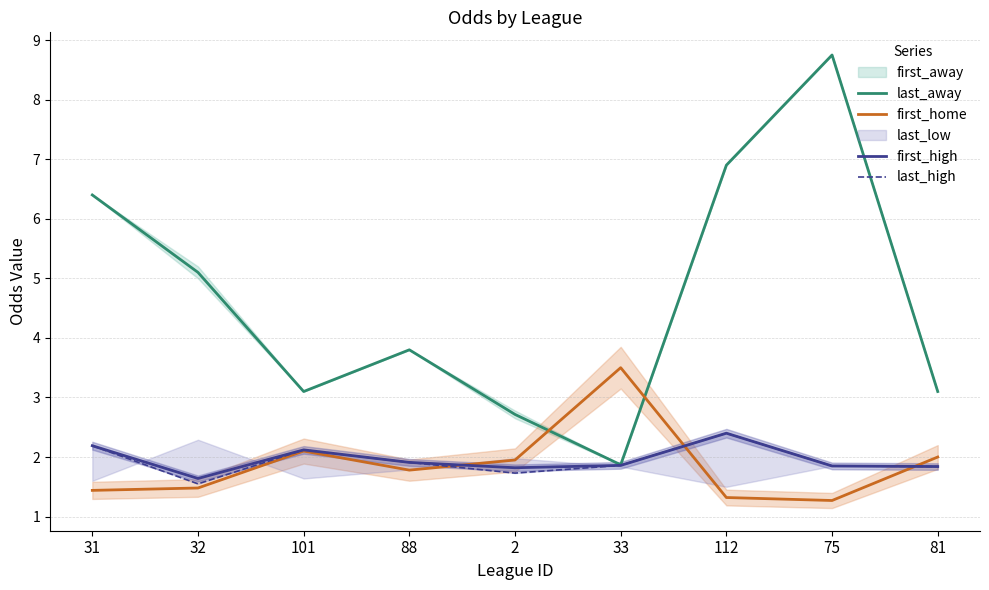

Reading left to right, extract all data points from this chart.

last_away: 6.4	5.1	3.1	3.8	2.7	1.9	6.9	8.8	3.1
first_home: 1.4	1.5	2.1	1.8	1.9	3.5	1.3	1.3	2.0
first_high: 2.2	1.6	2.1	1.9	1.8	1.9	2.4	1.9	1.8
last_high: 2.2	1.6	2.1	1.9	1.7	1.9	2.4	1.9	1.8